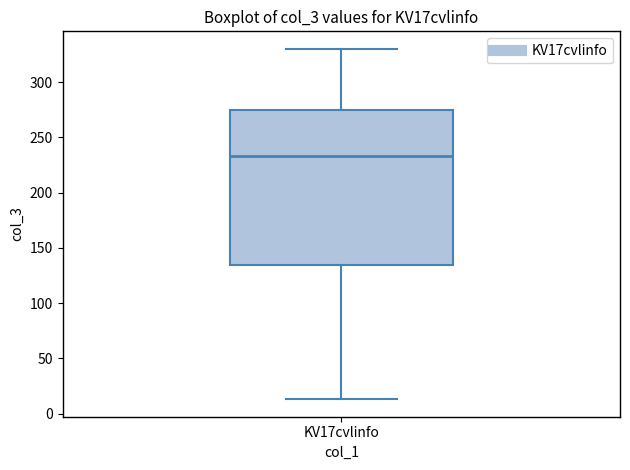

Where is the lower edge of the box for KV17cvlinfo on the y-axis? The values are not printed on the chart, so give them approximately, as read against the axis.

135